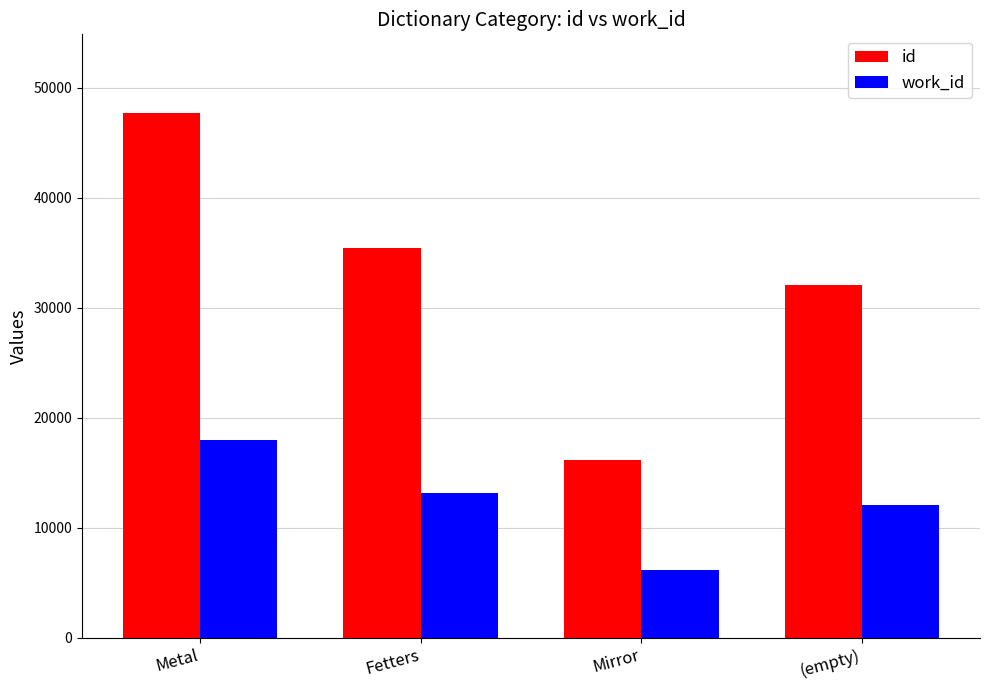

True or false: id has a value of 32089 at (empty).

True